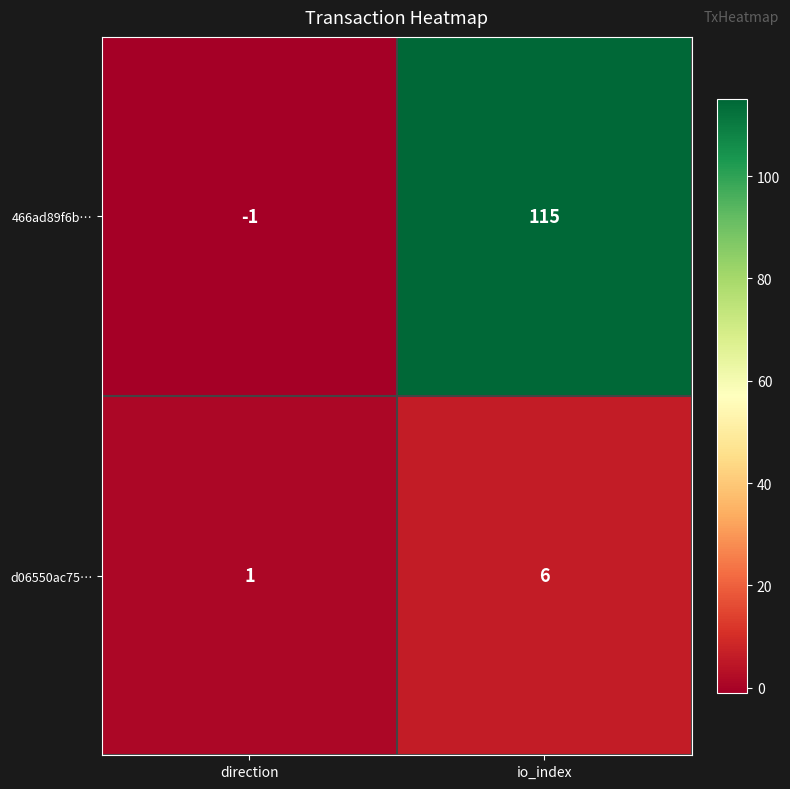

Count the number of data series in this chart.

2